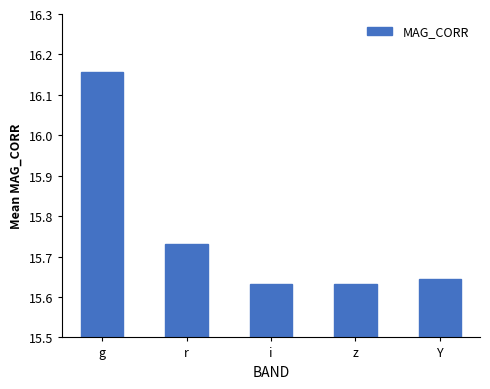

Which category has the highest value across all series?

g